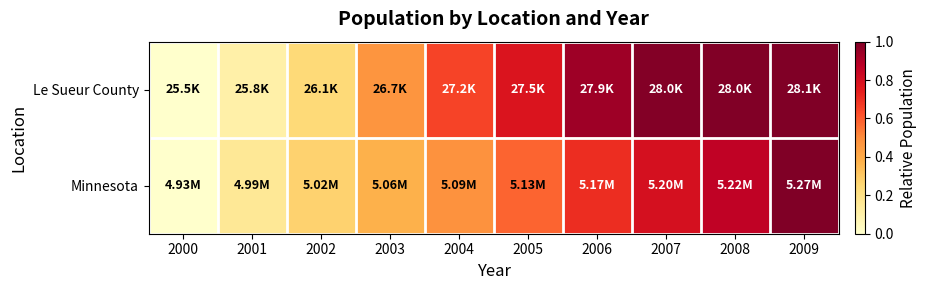

Reading right to left, list all the values displayed in this chart.

Le Sueur County: 2009=1.0	2008=1.0	2007=1.0	2006=0.9	2005=0.8	2004=0.6	2003=0.5	2002=0.2	2001=0.1	2000=0.0
Minnesota: 2009=1.0	2008=0.9	2007=0.8	2006=0.7	2005=0.6	2004=0.5	2003=0.4	2002=0.3	2001=0.2	2000=0.0